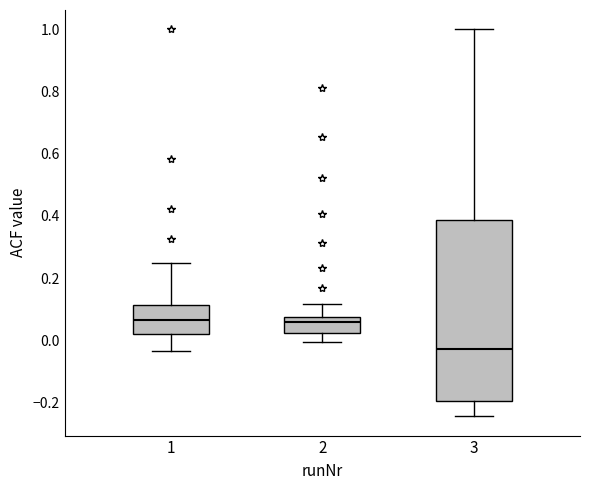

Reading left to right, transcribe this box plot: for each box, give where its median line is, the range the box spans, and where its two whiskers end, as read against the y-axis. The values are not printed on the chart, so give them approximately, as read against the axis.

1: median 0.06, box 0.02 to 0.12, whiskers -0.04 to 0.26
2: median 0.06, box 0.02 to 0.08, whiskers 0.00 to 0.12
3: median -0.02, box -0.20 to 0.38, whiskers -0.24 to 1.00